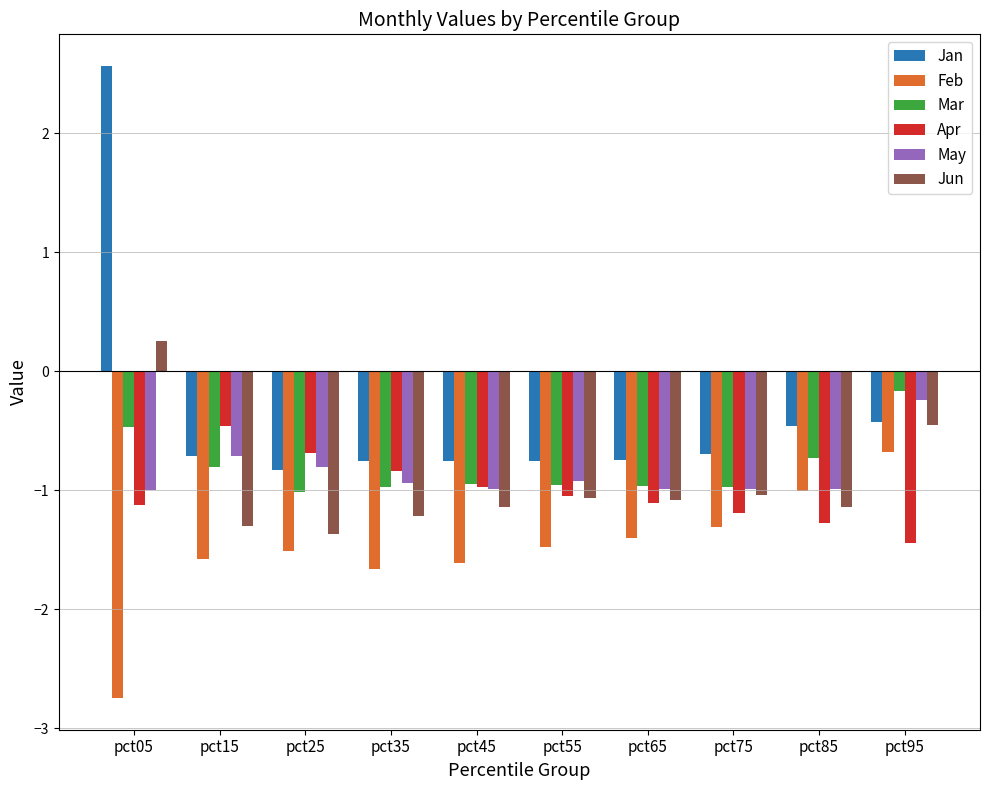

True or false: Mar has a value of -1.0 at pct25.

True